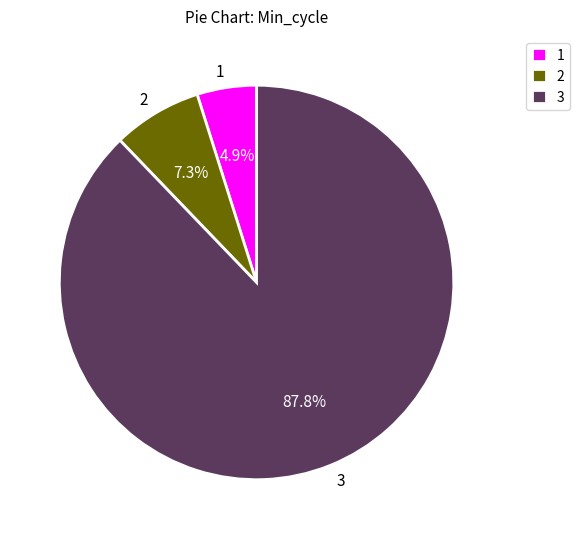

Does 3 account for over 50% of the chart?

Yes